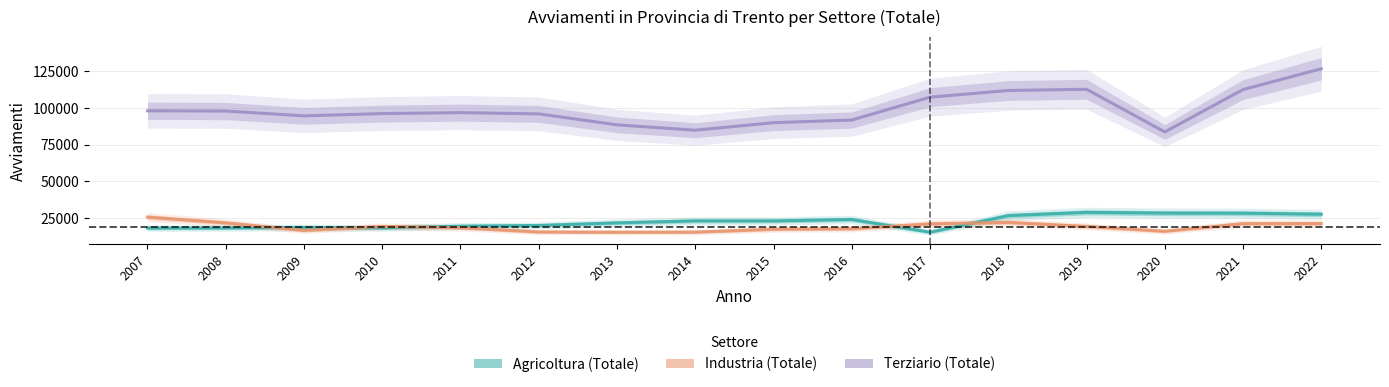

How many data points in Industria (Totale) are above 19430?

7